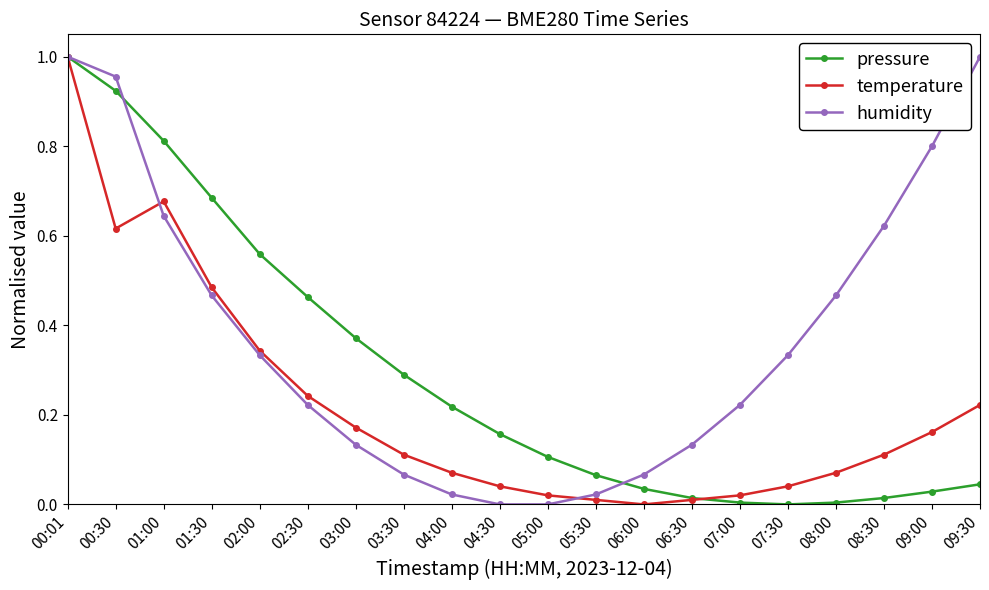

How many lines are shown in the chart?

3